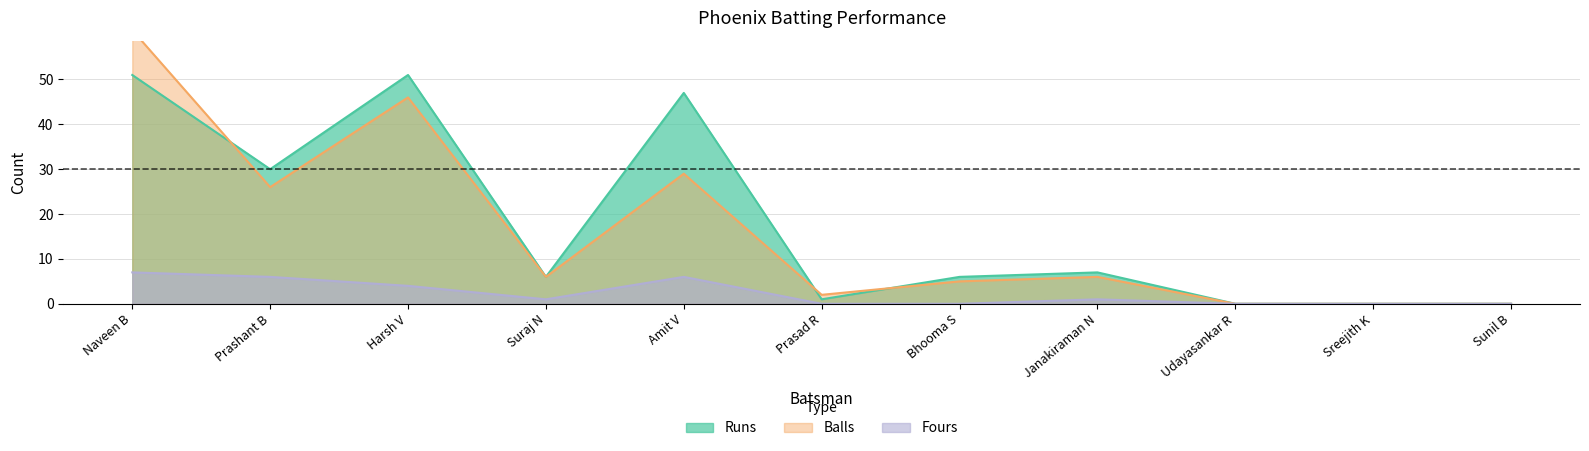

Is the value of Balls at Prashant B greater than the value of Fours at Udayasankar R?

Yes